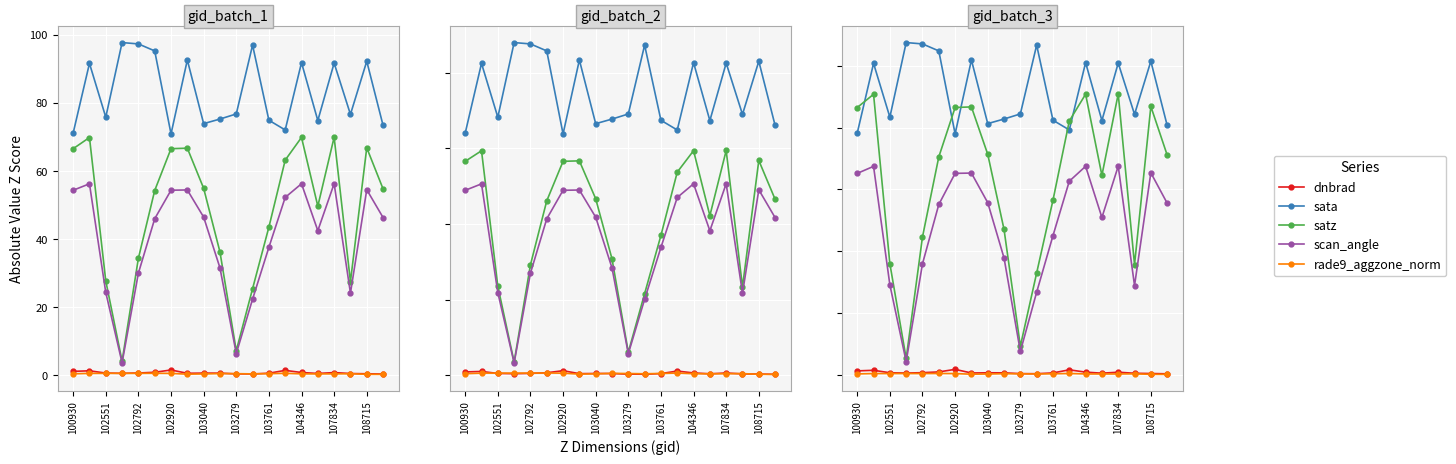

What is the label of the 19th point from the right?

102551